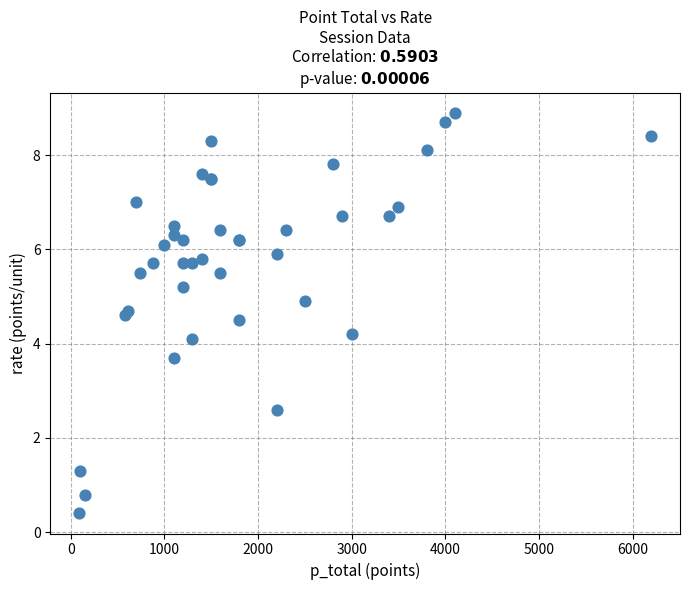

What Y value in the scatter plot is closest to 4?

4.1